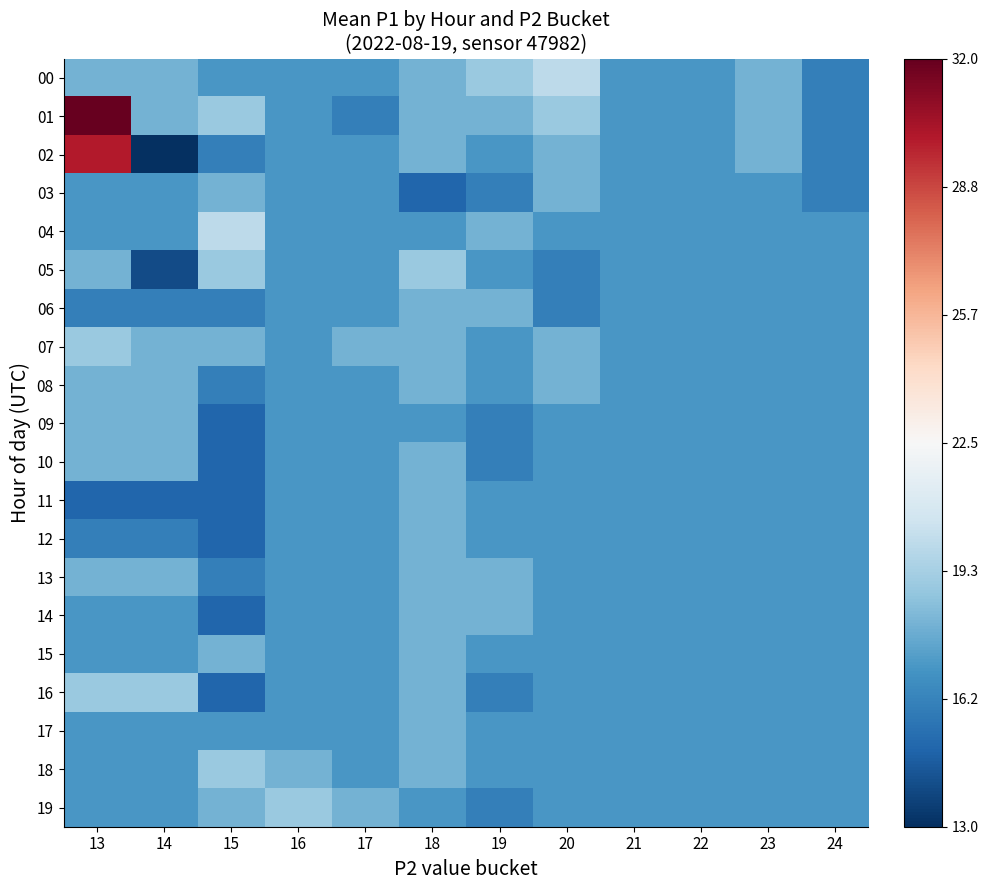

At how many categories does at least one series exceed 23?

1